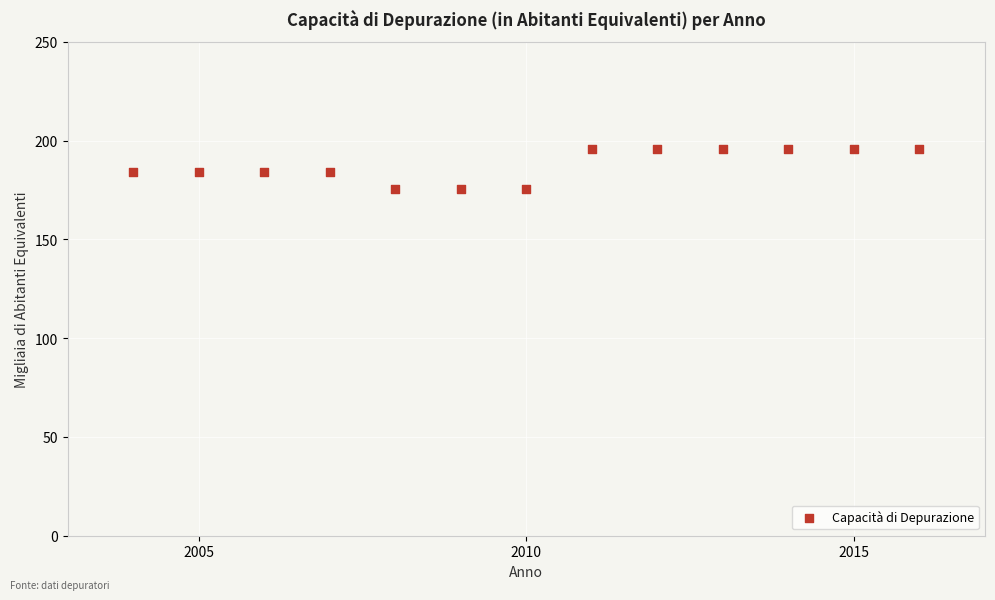

What is the range of Y values (max minus min)?

20.1